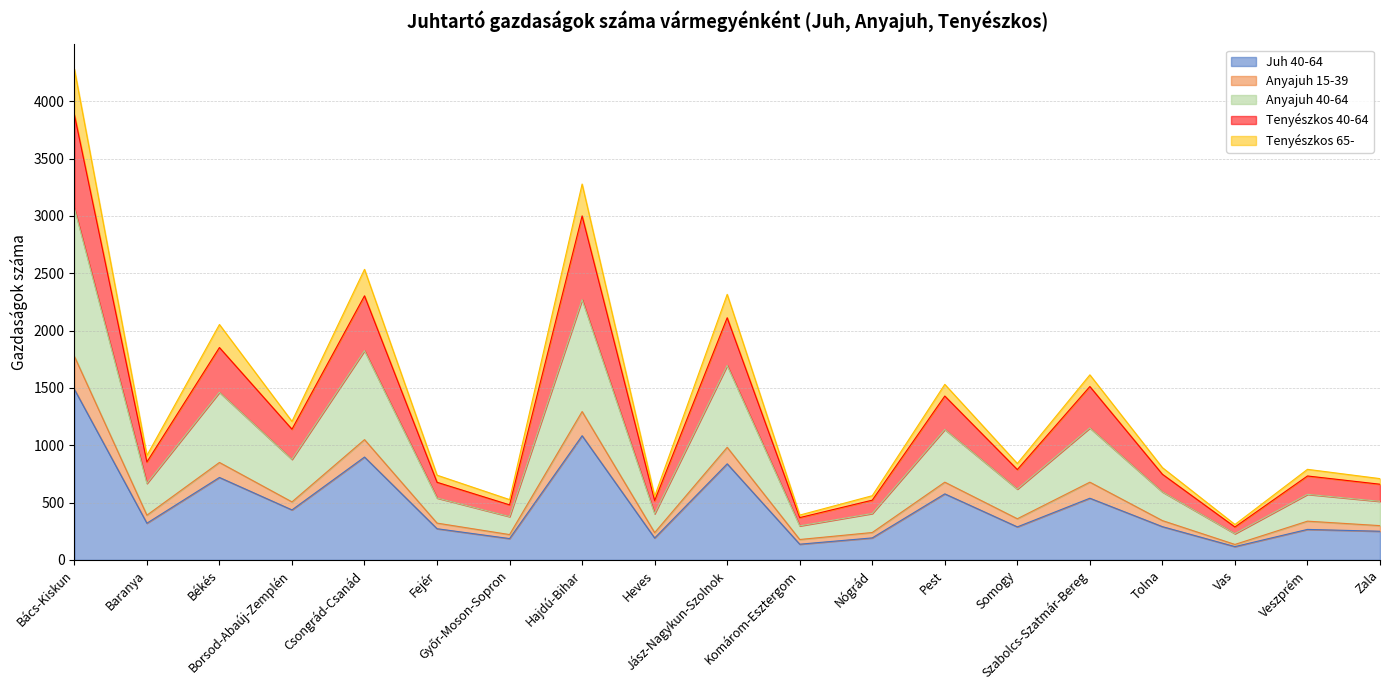

Which category has the highest value in the Tenyészkos 40-64 series?

Bács-Kiskun